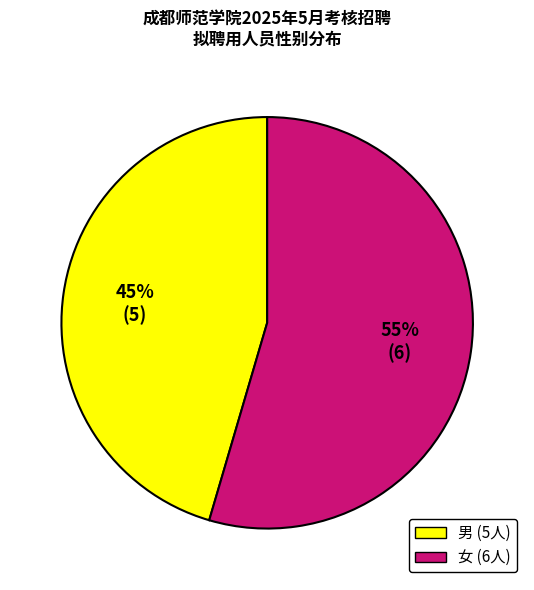

To the nearest percent, what is the combined percentage of 女 and 男?

100%